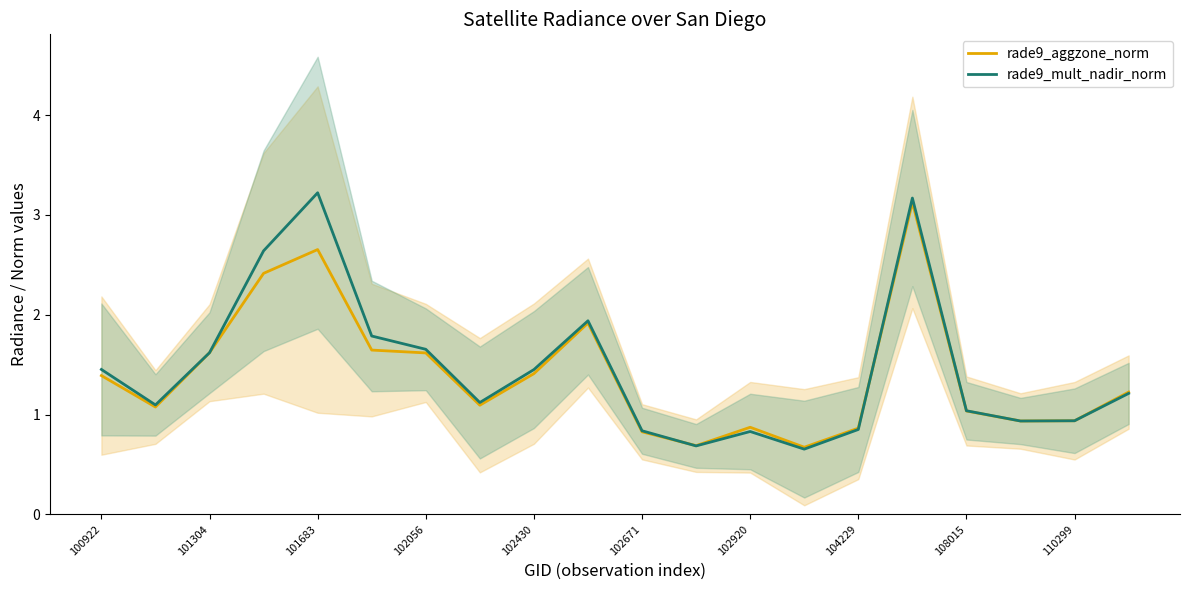

Where does the rade9_mult_nadir_norm series first go above 1?

100922